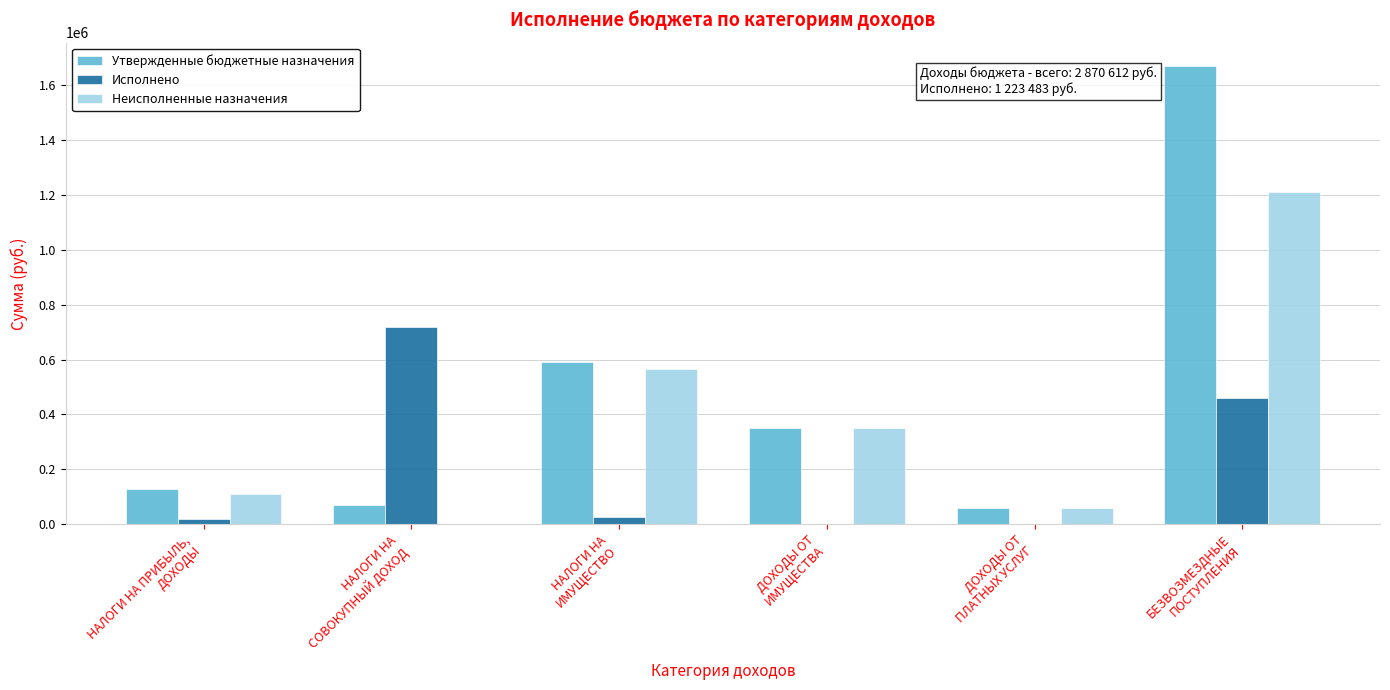

Reading left to right, extract all data points from this chart.

Утвержденные бюджетные назначения: 130000.0	70000.0	590000.0	350000.0	60000.0	1670612.0
Исполнено: 18122.9	719262.6	25299.6	0.0	0.0	460798.0
Неисполненные назначения: 111877.1	0.0	564700.4	350000.0	60000.0	1209814.0